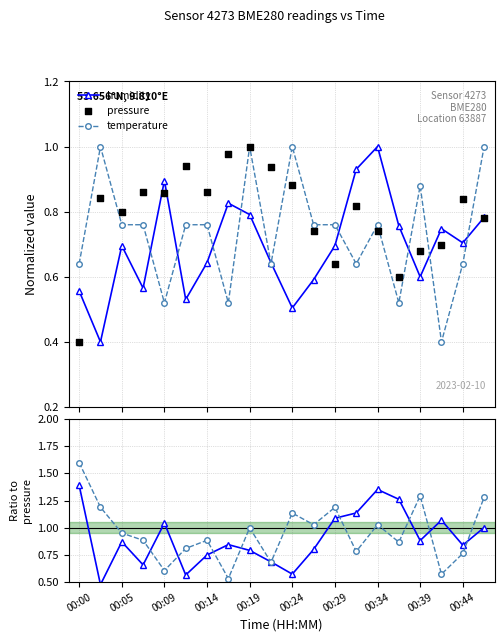

What is the highest value of the humidity series?

1.0